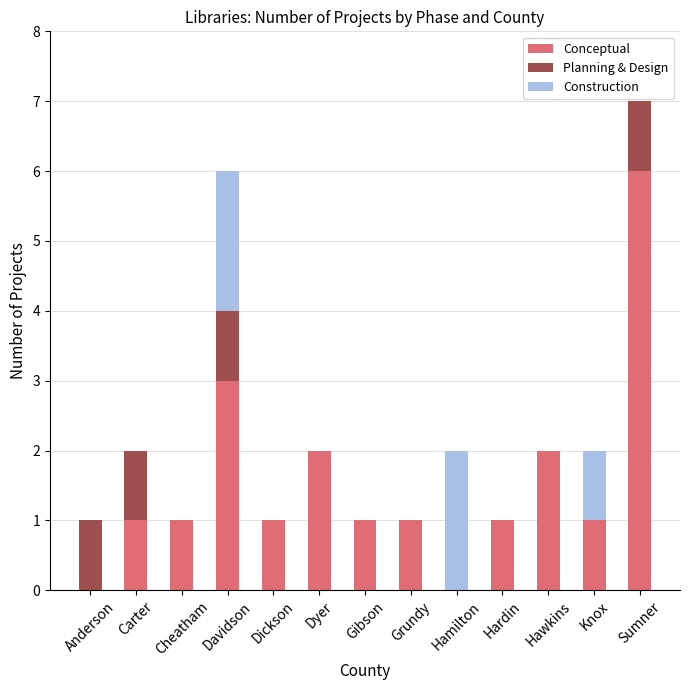

At which category is the sum across all series the highest?

Sumner